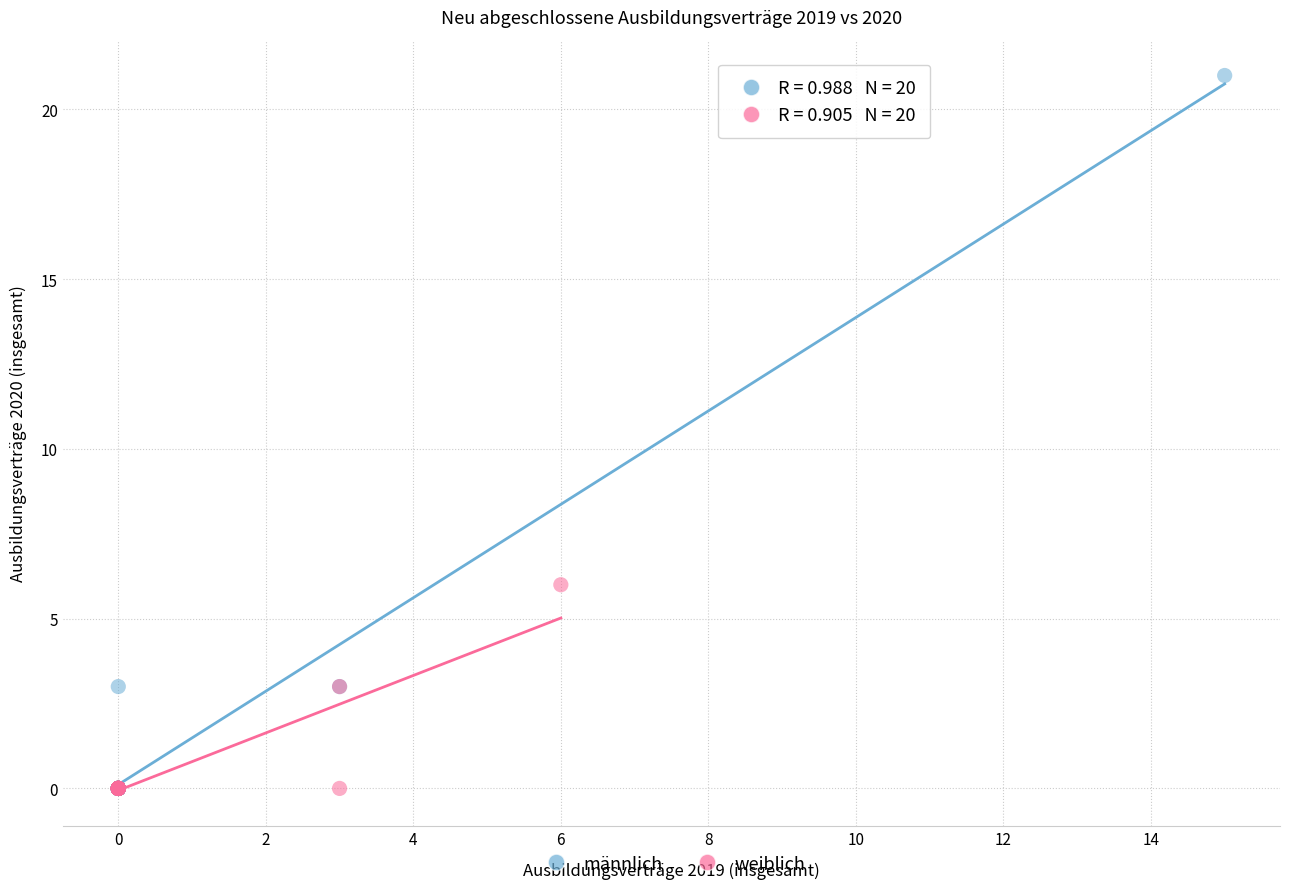

Which series has the largest Y range (max minus min)?

männlich